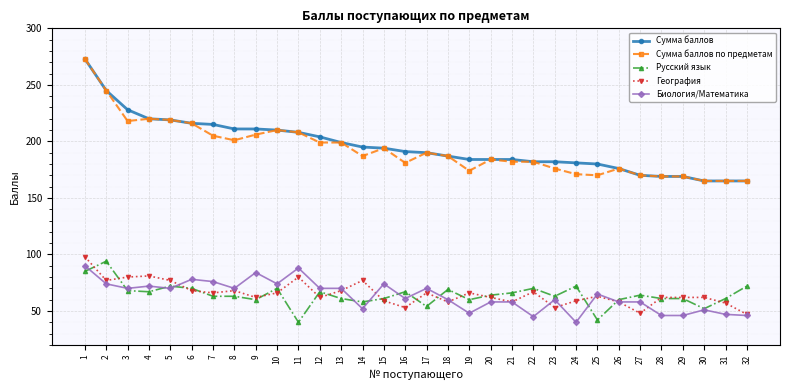

What is the average value of the Биология/Математика series?

63